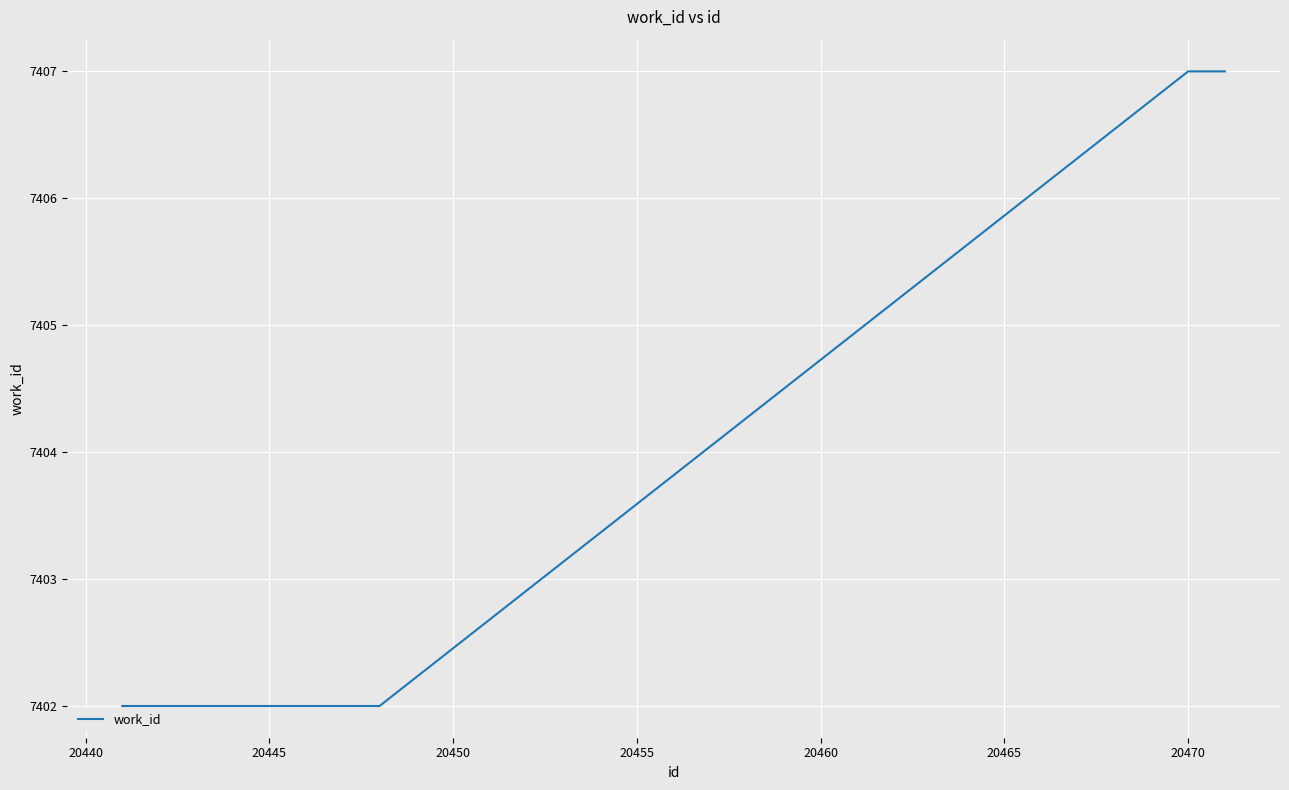

What is the minimum value shown in the chart?

7402